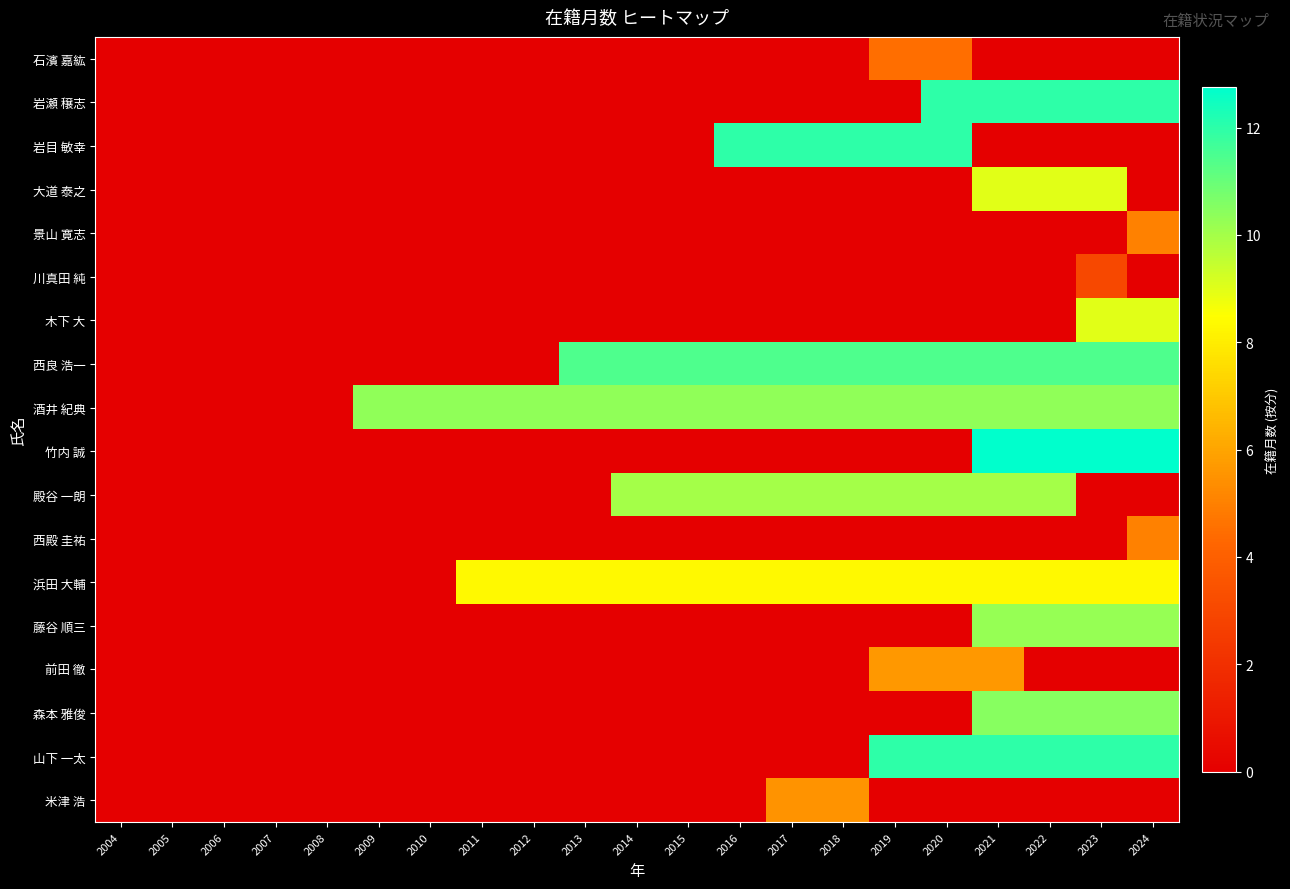

Between 2007 and 2024, which series saw the biggest shift?

竹内 誠